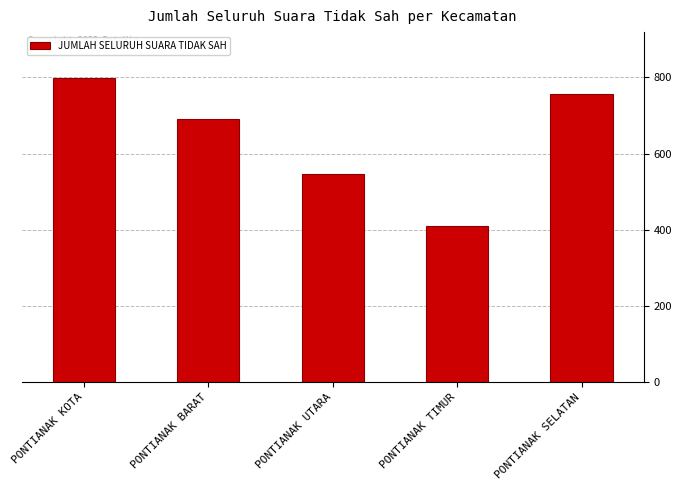

List the labels in order of value, smallest first.

PONTIANAK TIMUR, PONTIANAK UTARA, PONTIANAK BARAT, PONTIANAK SELATAN, PONTIANAK KOTA